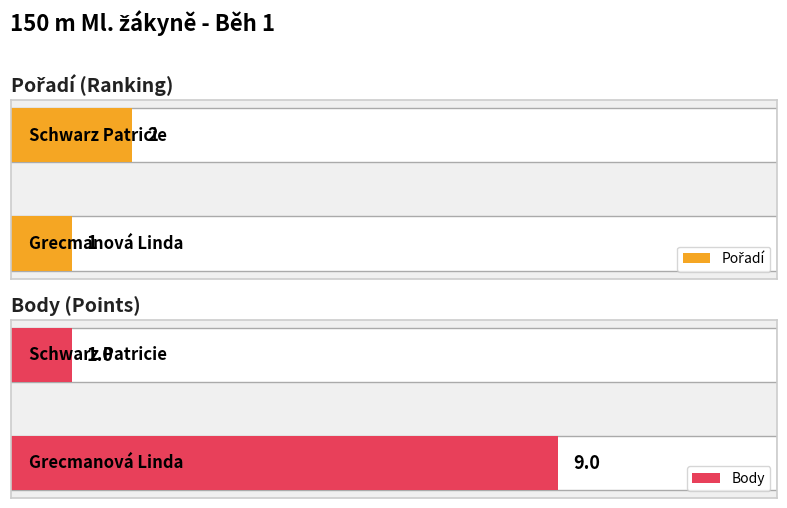

What is the maximum value shown in the chart?

9